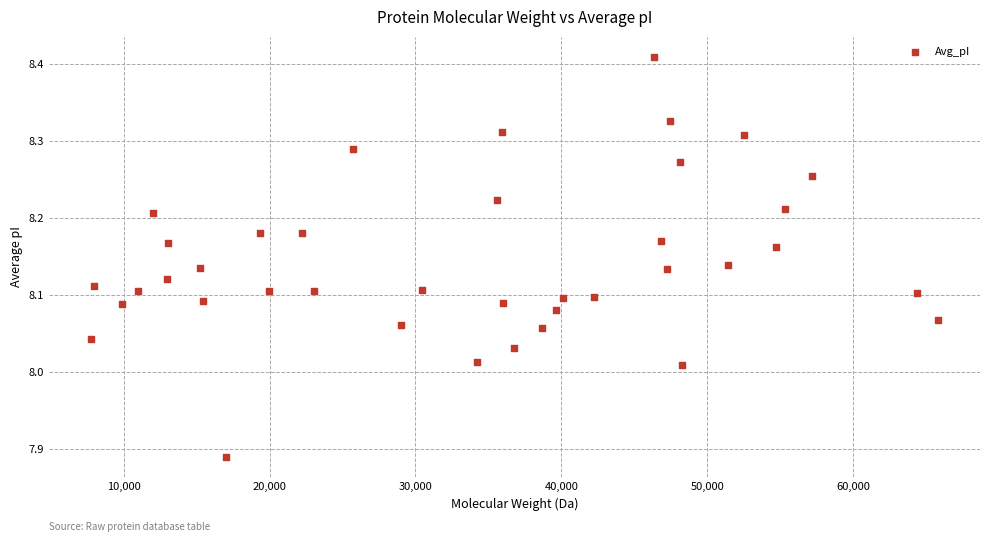

What is the range of X values (max minus min)?

57998.7